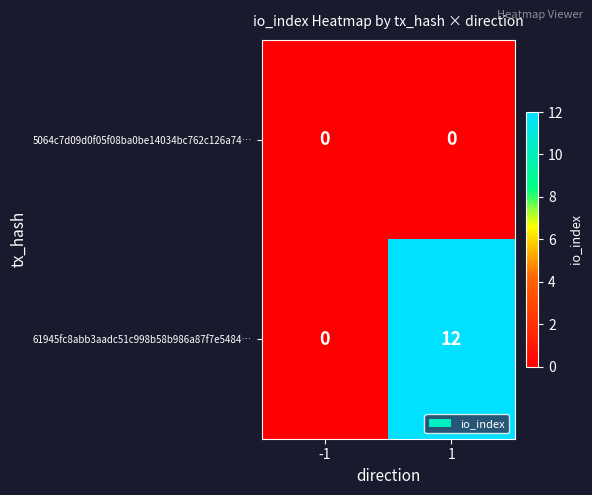

Is it true that 5064c7d09d0f05f08ba0be14034bc762c126a74… equals 0 at -1?

True